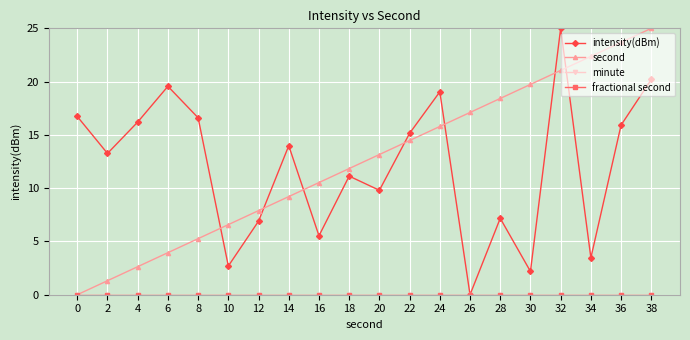

Is this an area chart (filled region under the line)?

No